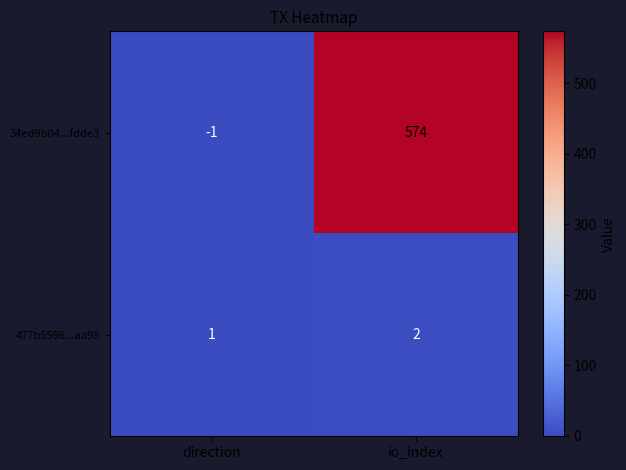

Reading left to right, list all the values displayed in this chart.

34ed9b04...fdde3: -1	574
477b5596...aa98: 1	2